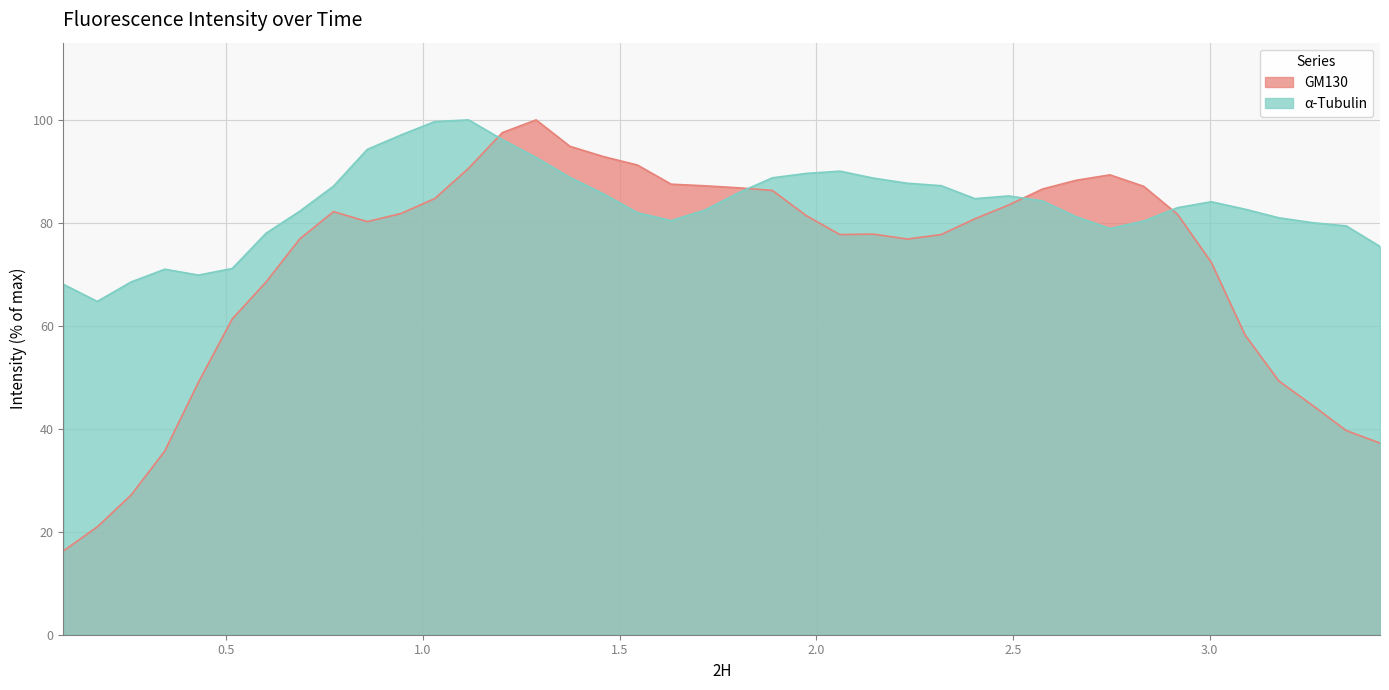

In GM130, how many points are lower than both neighbors (excluding endpoints)?

3